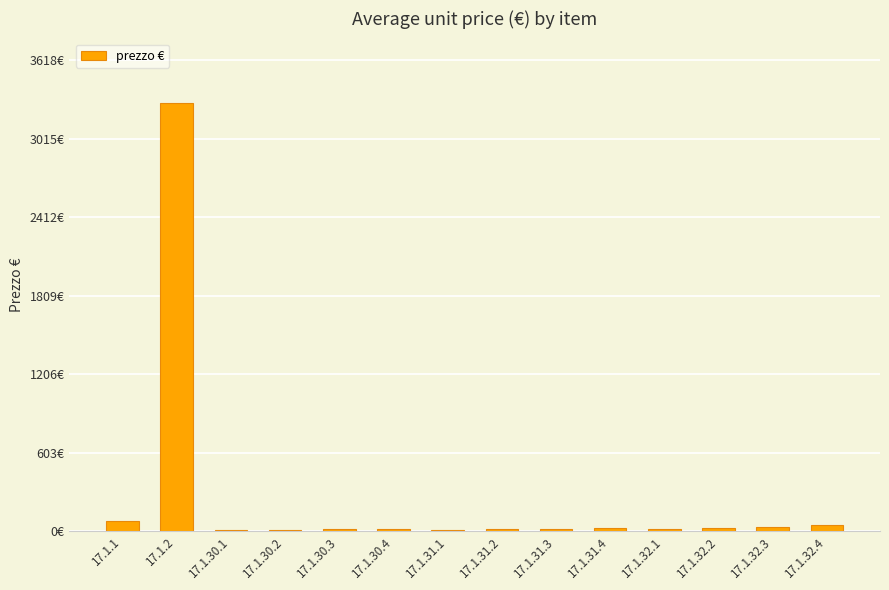

How many values exceed 17?

8